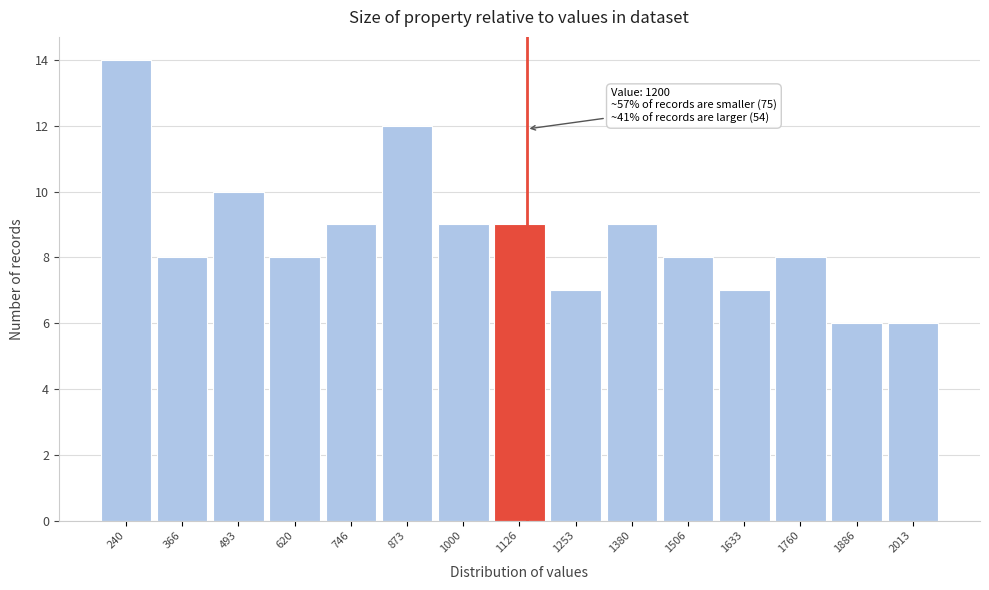

Reading left to right, transcribe all the data shown in this chart.

14	8	10	8	9	12	9	9	7	9	8	7	8	6	6